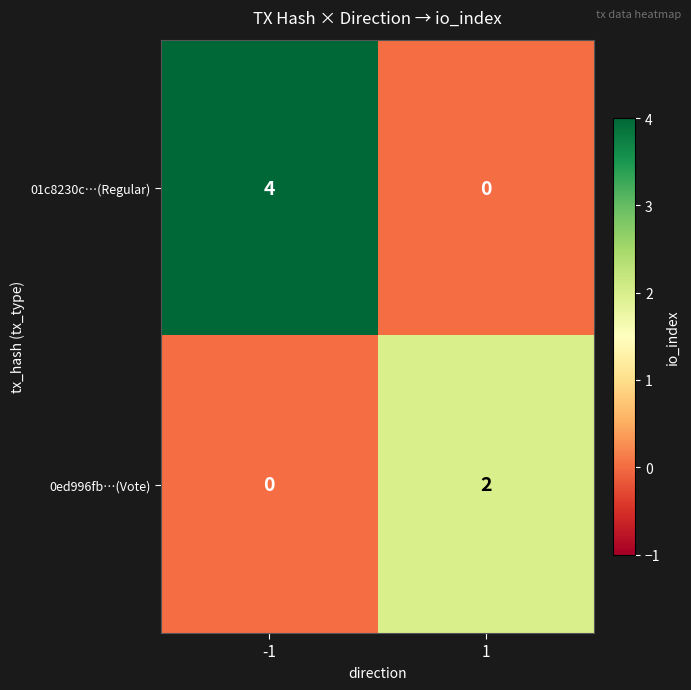

Rank the series by their average value, from lowest to highest.

0ed996fb…(Vote), 01c8230c…(Regular)